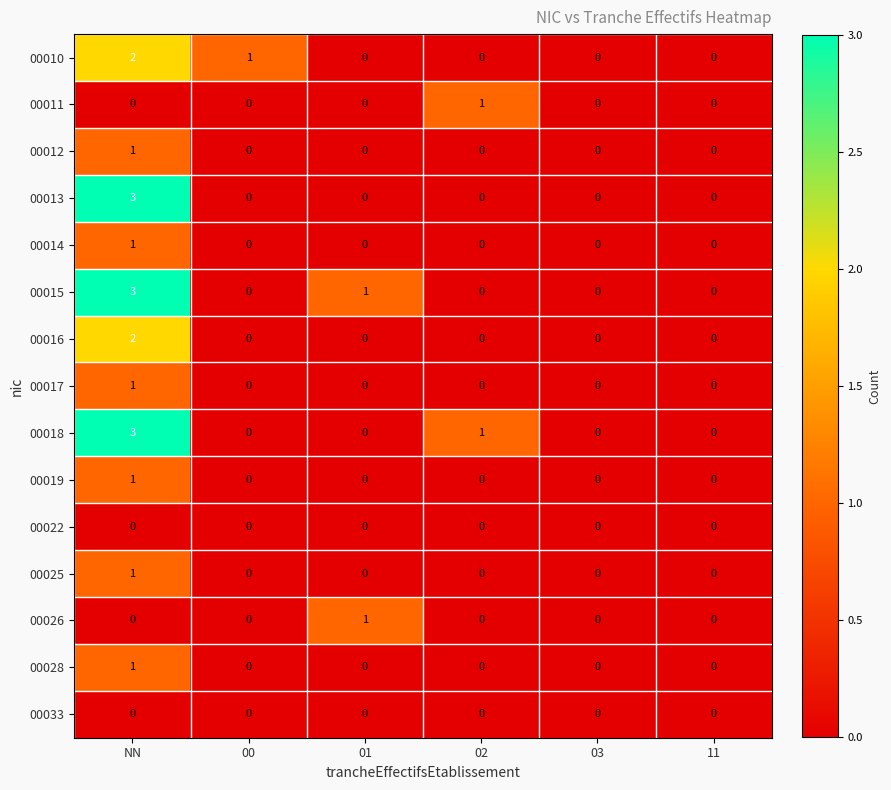

The 00025 series shows 0 at 03. True or false?

True